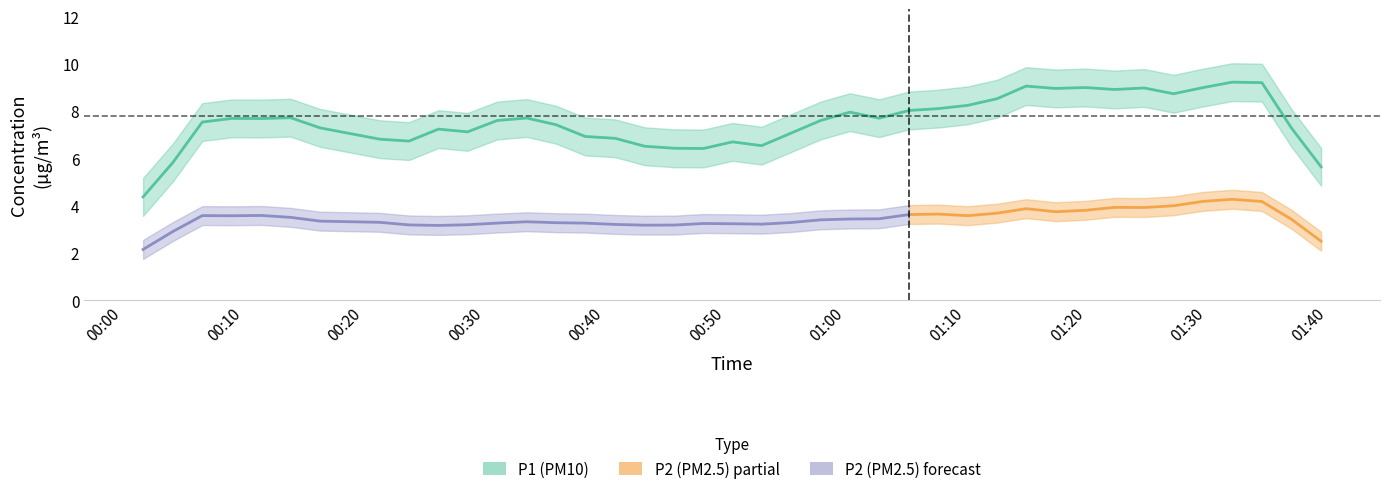

The value of P2 at 14 is 3.4. True or false?

True